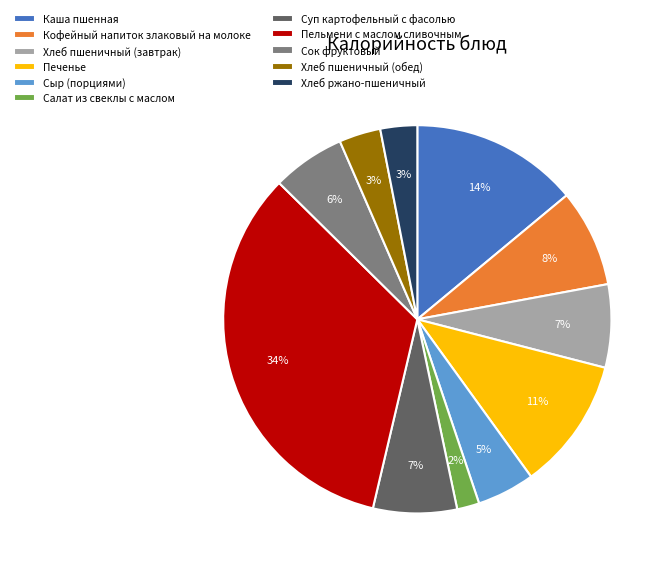

Is there a majority slice in this chart?

No